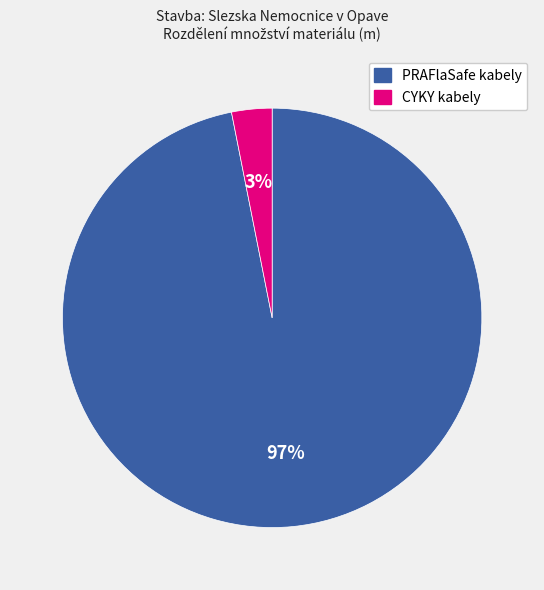

Is there a majority slice in this chart?

Yes